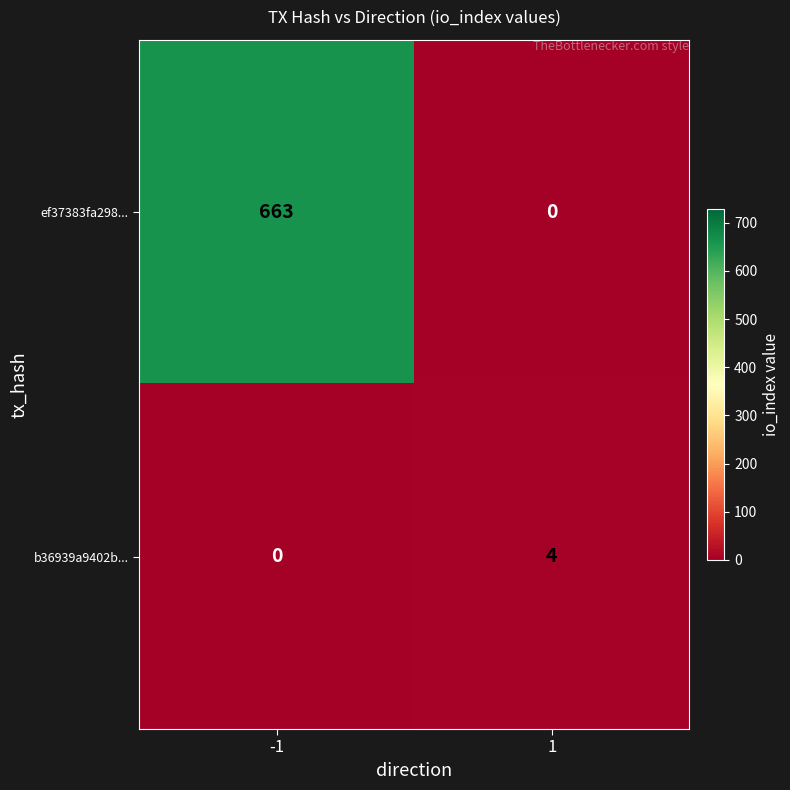

Read the b36939a9402b... value at 1.

4